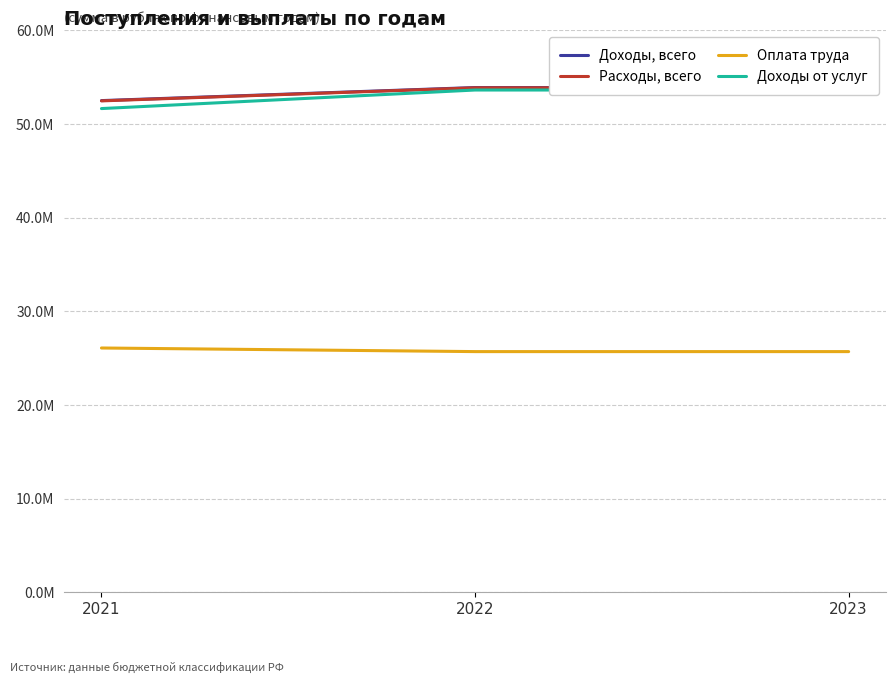

Reading right to left, transcribe all the data shown in this chart.

Доходы, всего: 53906800.0	53906800.0	52511348.4
Расходы, всего: 53876800.0	53876800.0	52481348.4
Оплата труда: 25700956.0	25700956.0	26086302.0
Доходы от услуг: 53641913.0	53641913.0	51659933.0